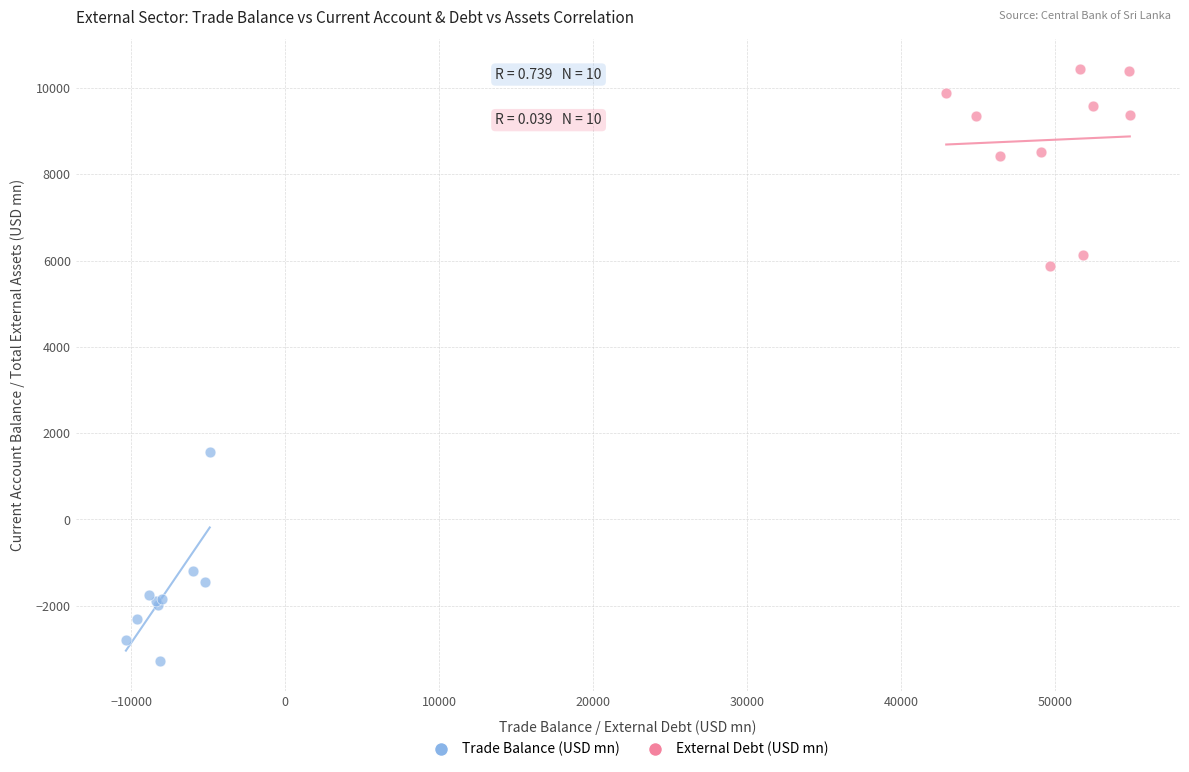

Which series contains the highest Y value?

External Debt (USD mn)